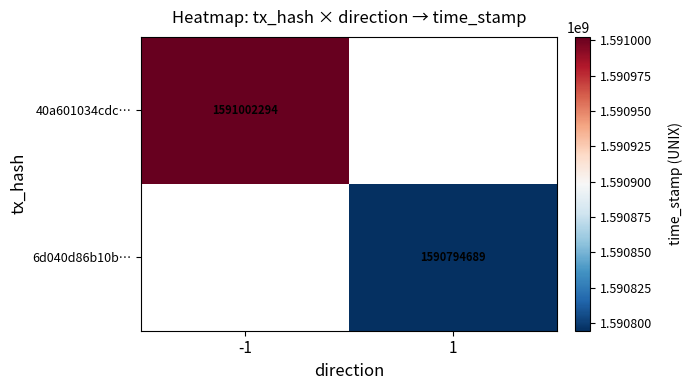

The 6d040d86b10b… series shows 1069344088 at 1. True or false?

False